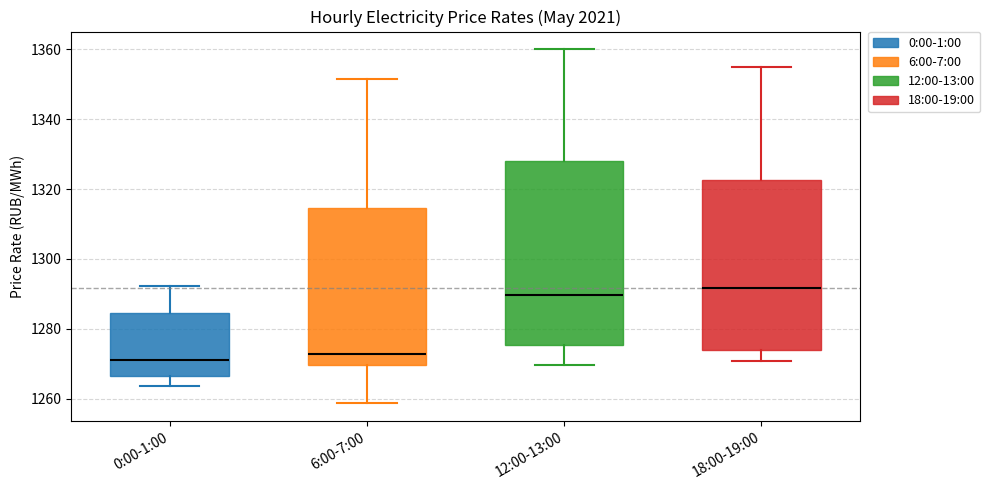

Where does the lower whisker of the box for 18:00-19:00 end on the y-axis? The values are not printed on the chart, so give them approximately, as read against the axis.

1270